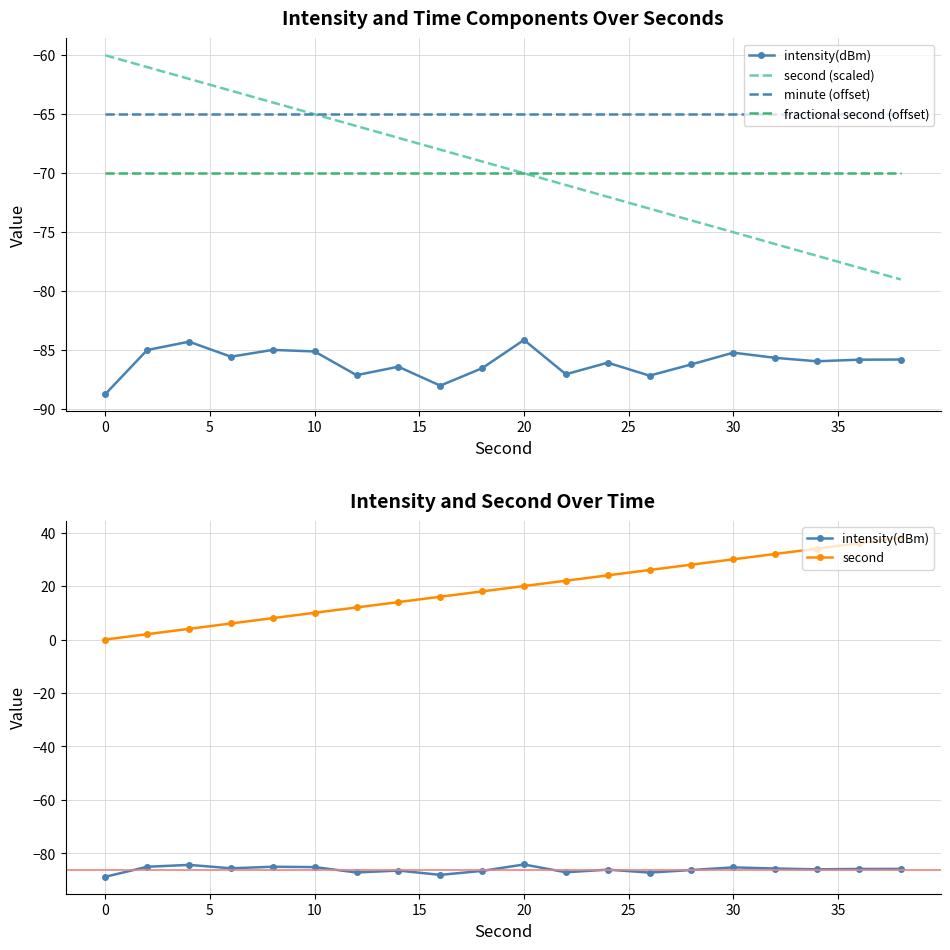

What is the maximum value for second?

38.0